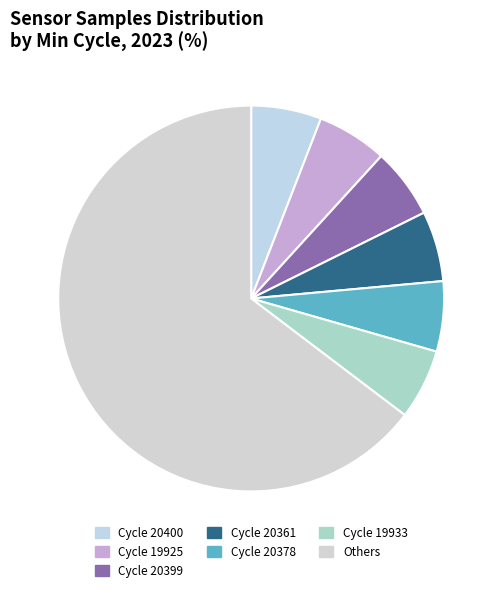

Which slice is the largest?

Others